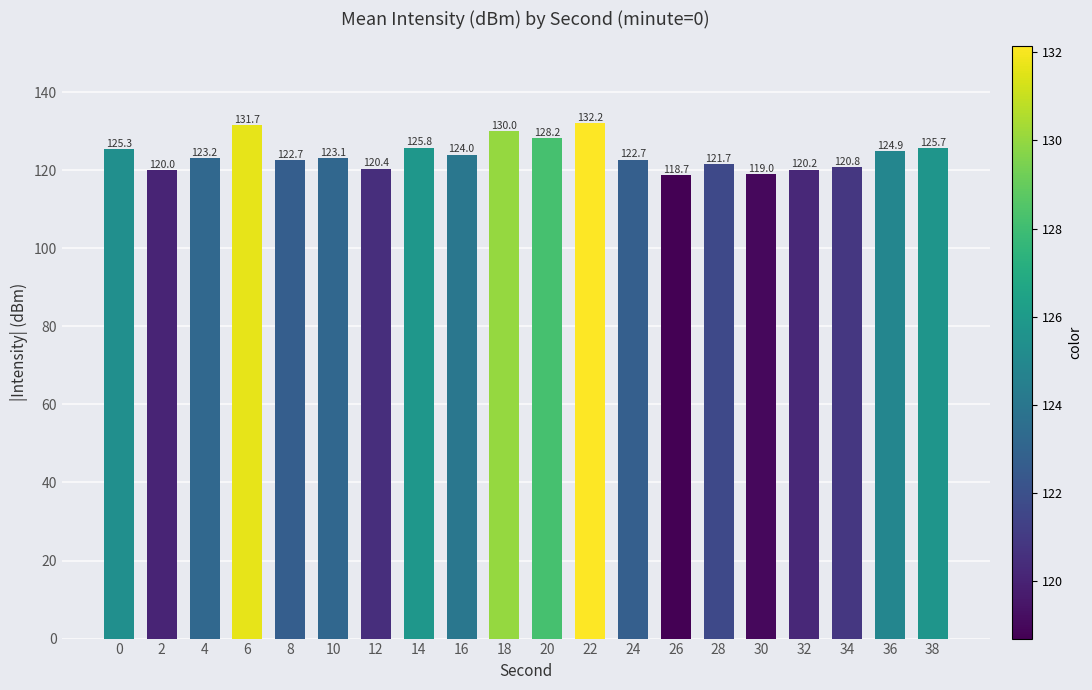

How many distinct data groups are displayed?

1